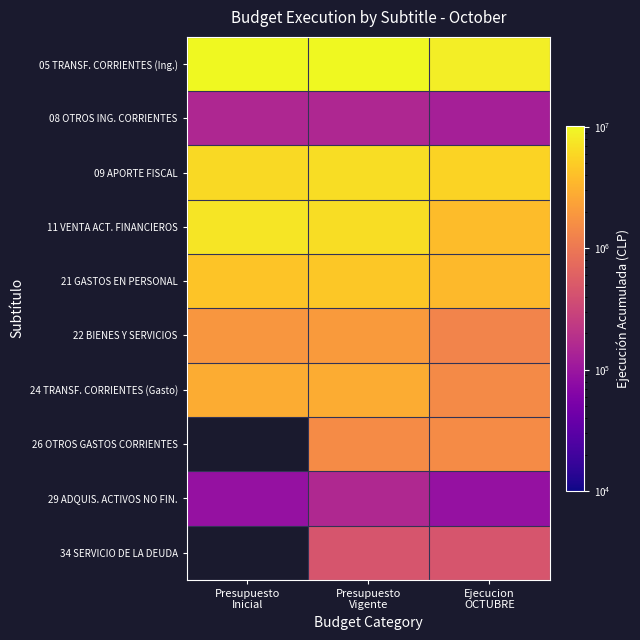

At which label does 24 TRANSF. CORRIENTES (Gasto) reach its minimum?

Ejecucion OCTUBRE